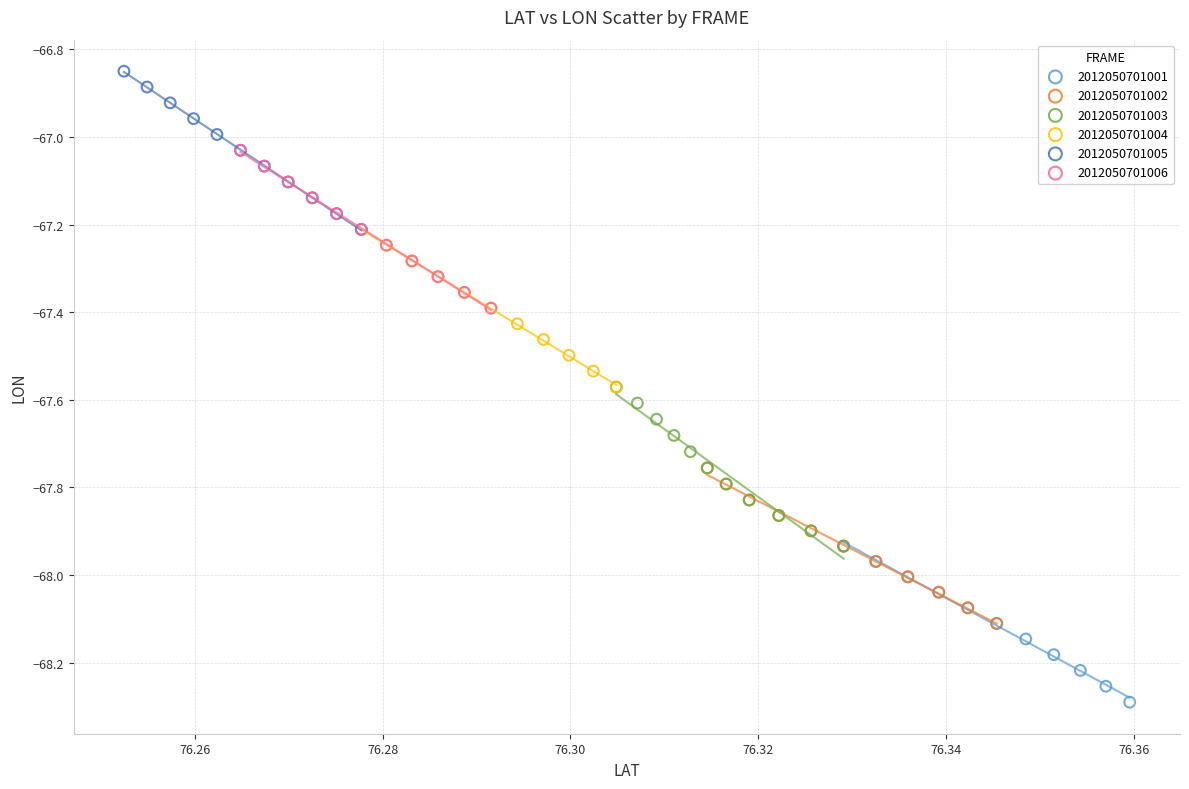

Which series reaches the minimum Y coordinate?

2012050701001